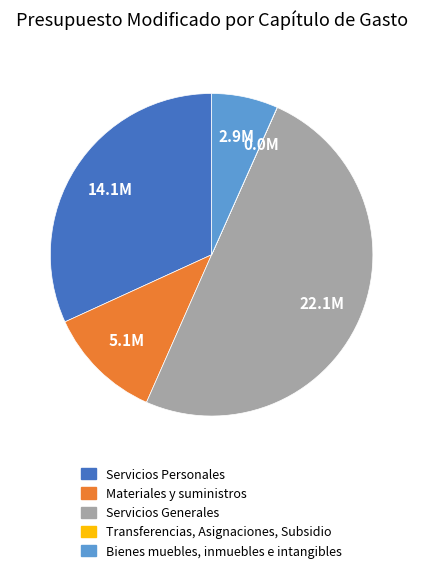

Combined, do Materiales y suministros and Bienes muebles, inmuebles e intangibles account for over 50%?

No